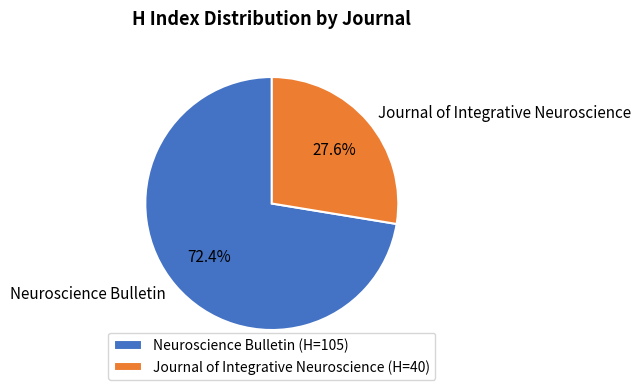

What is the majority slice?

Neuroscience Bulletin